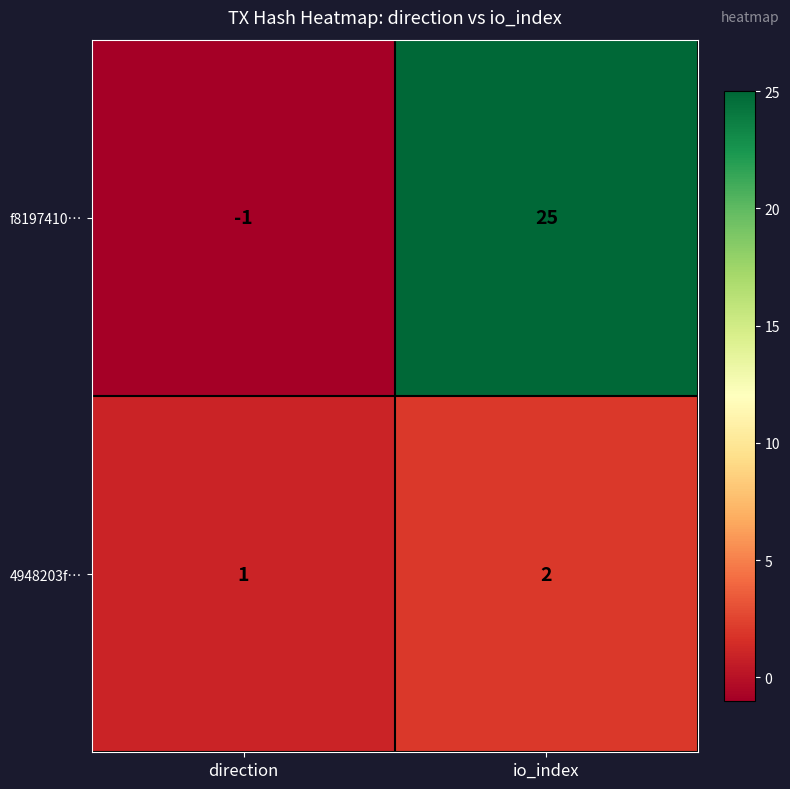

Which category has the lowest value across all series?

direction